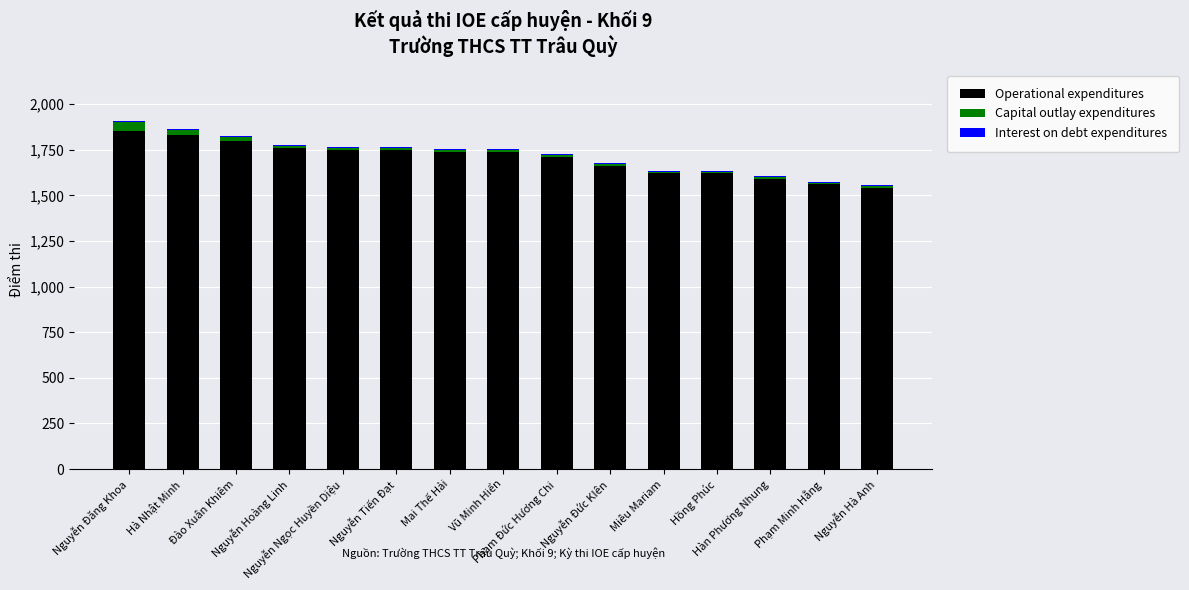

What is the maximum value for Operational expenditures?

1850